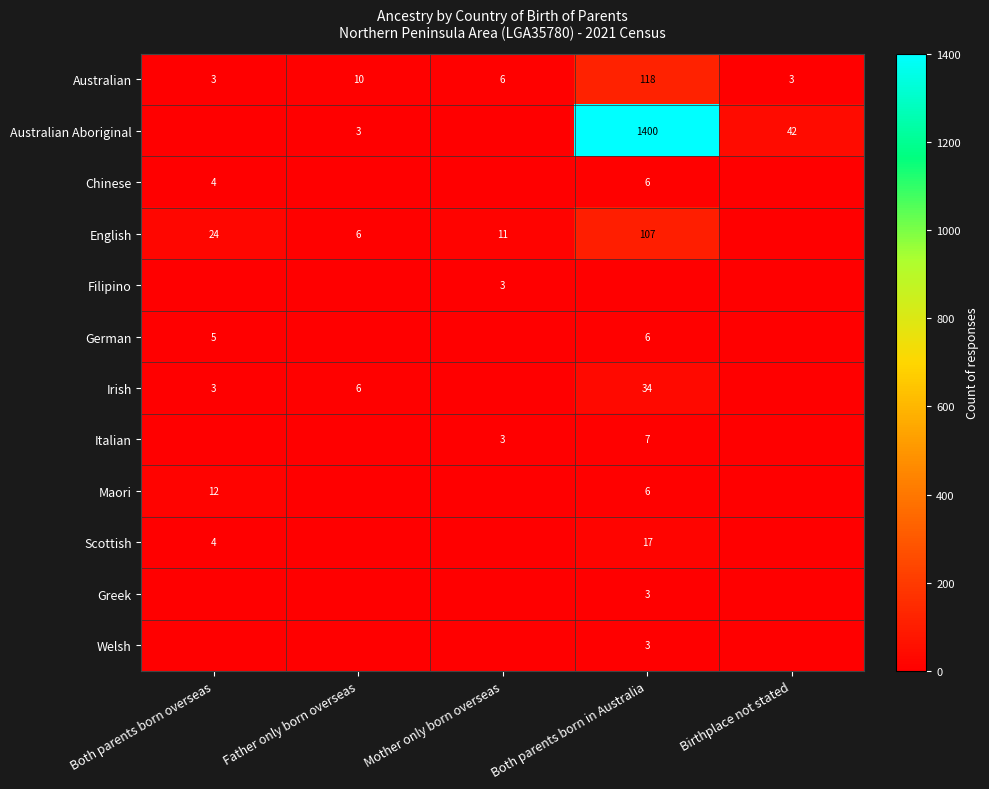

The value of Scottish at Both parents born in Australia is 22. True or false?

False